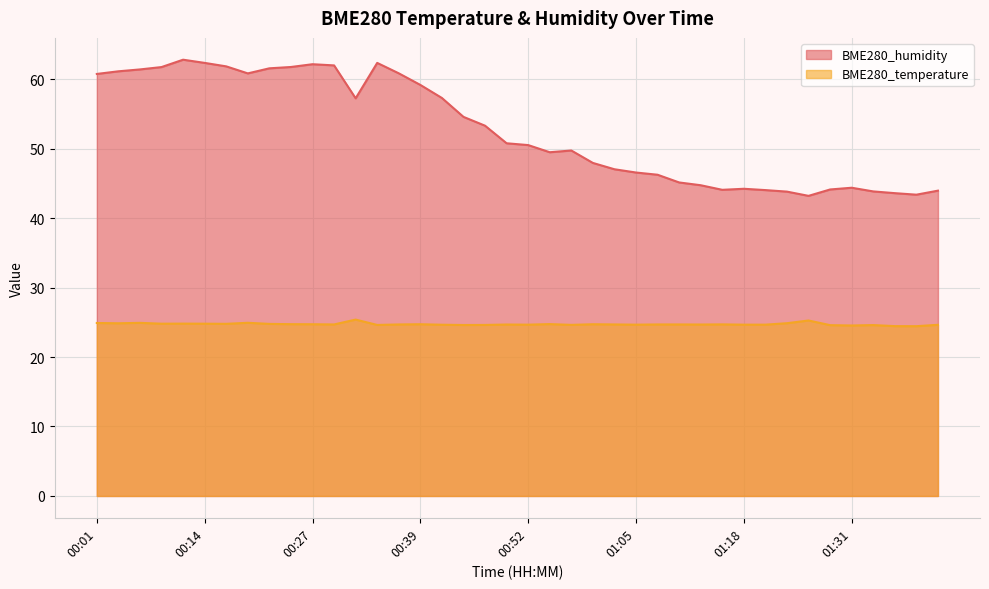

What is the total value across all series at 01:20?

68.7